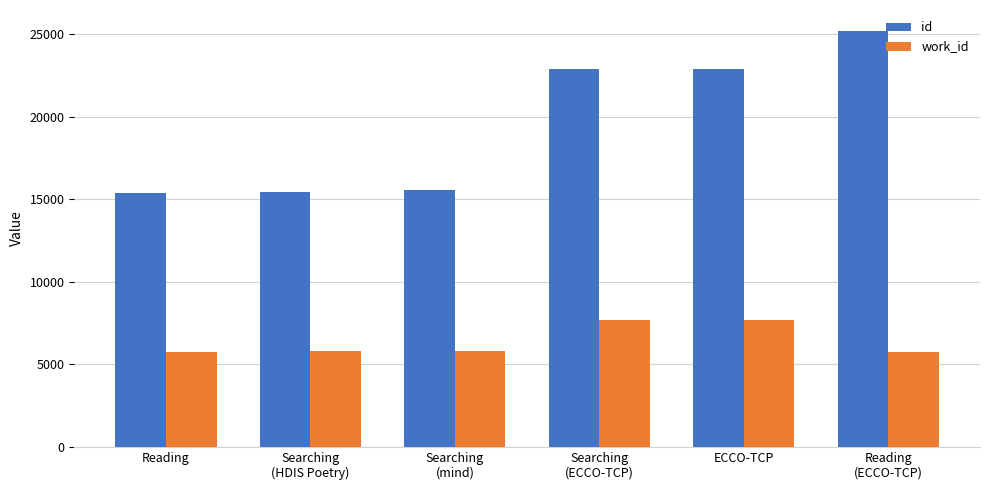

Which series has the largest total across all categories?

id